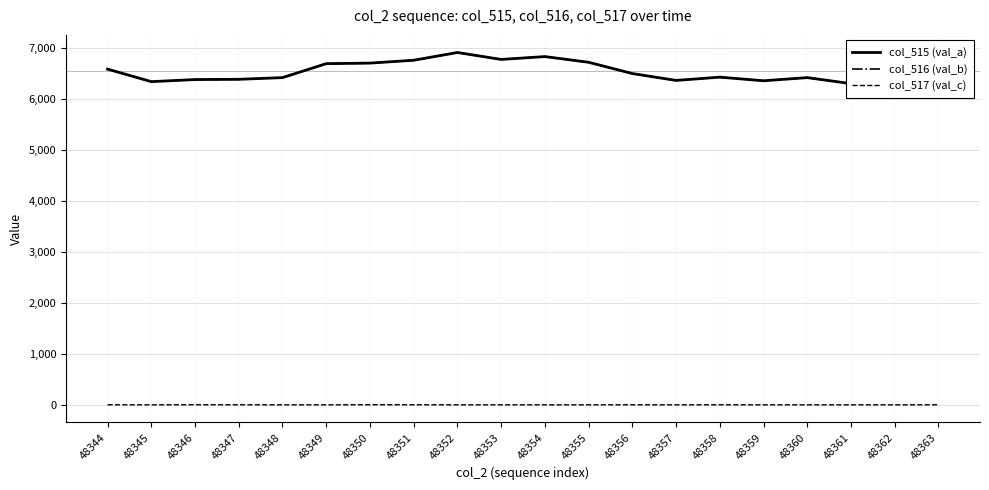

What is the value of the col_516 (val_b) point at the 9th from the left?

6917